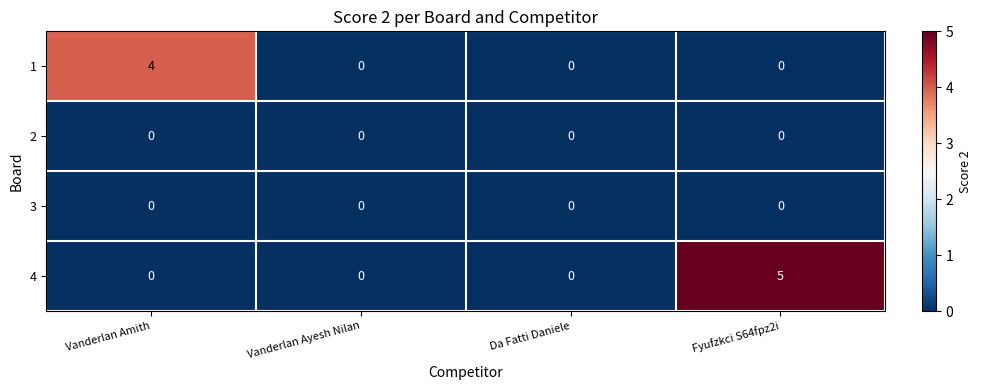

Reading right to left, transcribe all the data shown in this chart.

1: 0	0	0	4
2: 0	0	0	0
3: 0	0	0	0
4: 5	0	0	0